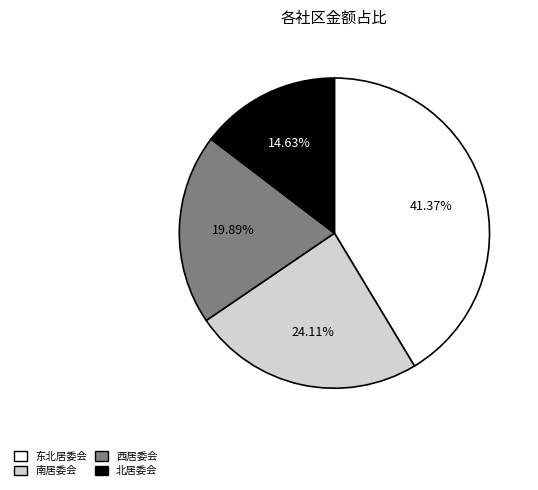

Is there any slice that represents more than half of the pie?

No